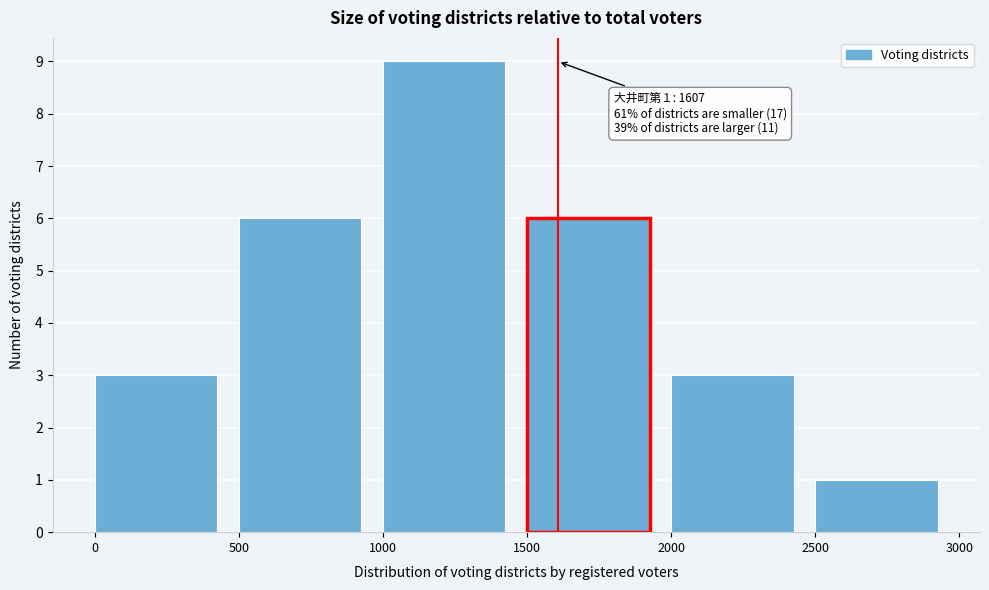

Which range on the x-axis has the tallest bar?

1000 to 1500